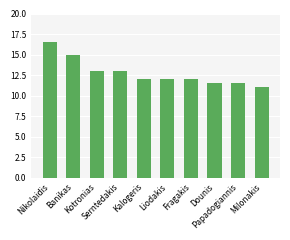

What value does the data have at Kotronias?

13.0